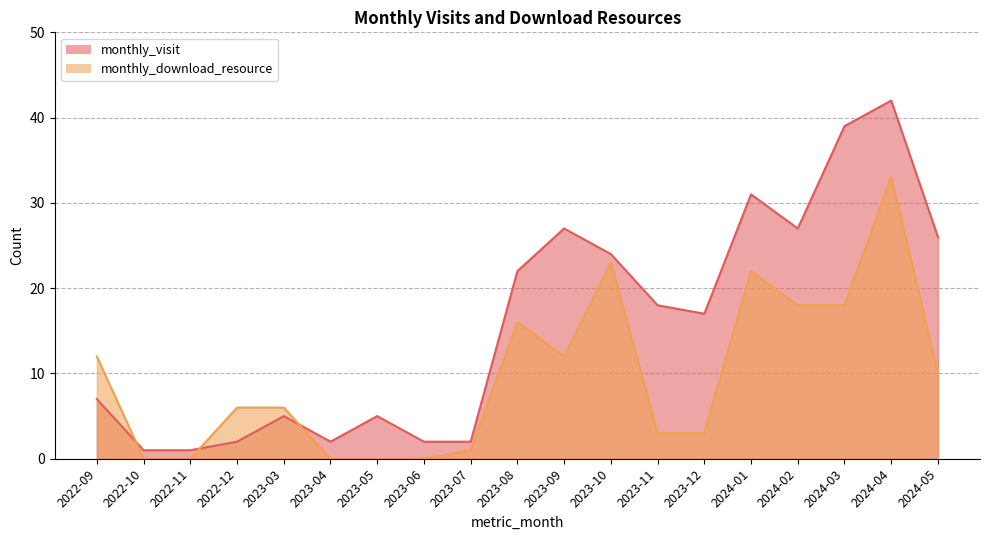

List the series in order of their overall mean, lowest first.

monthly_download_resource, monthly_visit